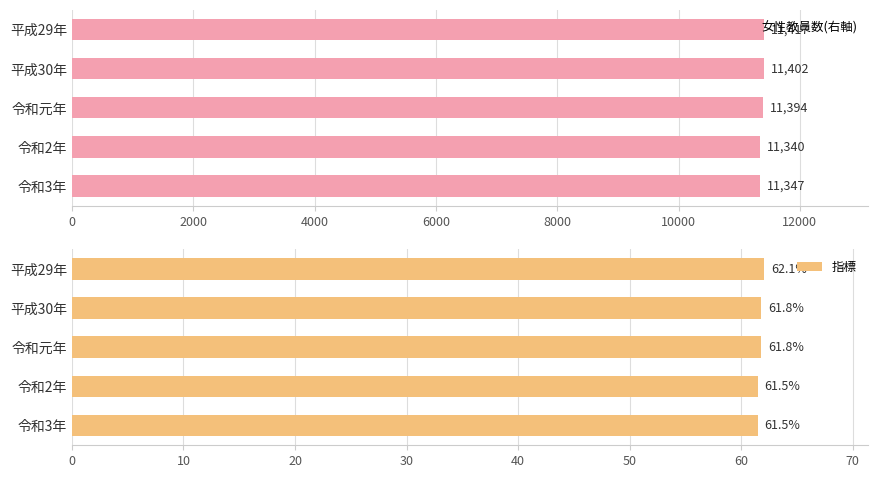

Are the bars horizontal?

Yes